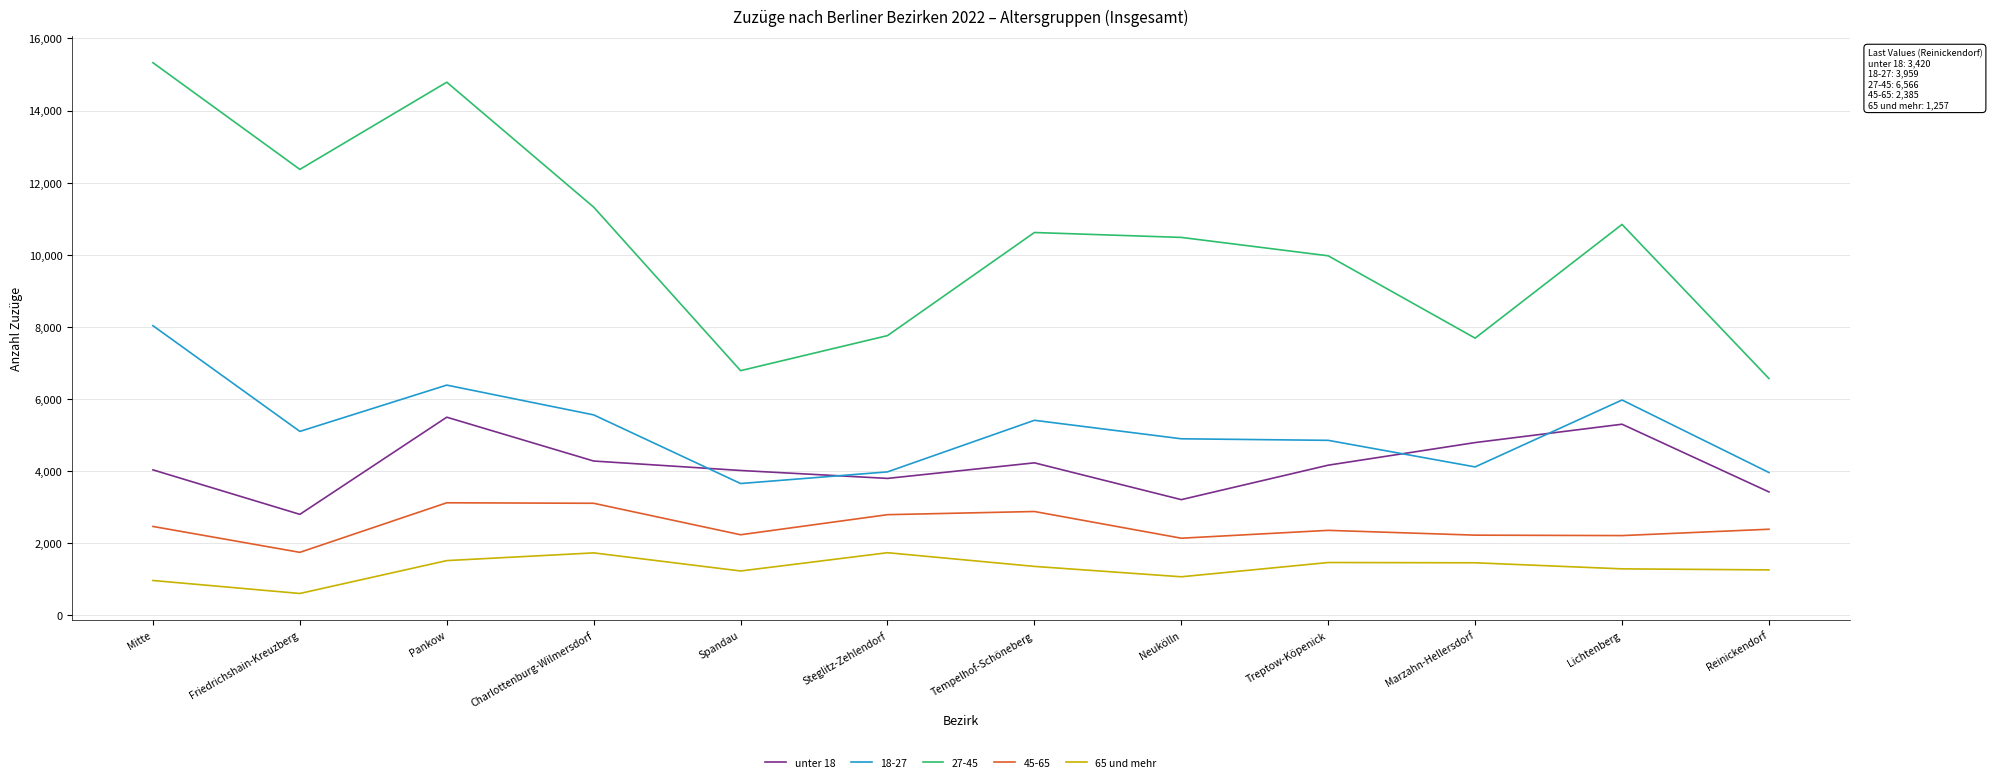

Read the 18-27 value at Pankow.

6383